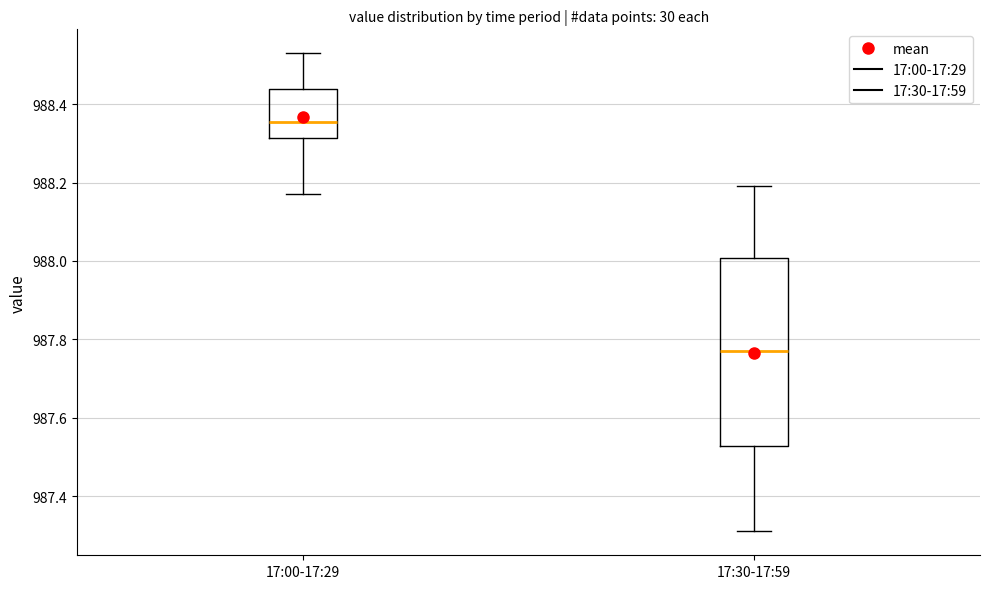

Where does the upper whisker of the box for 17:30-17:59 end on the y-axis? The values are not printed on the chart, so give them approximately, as read against the axis.

988.20